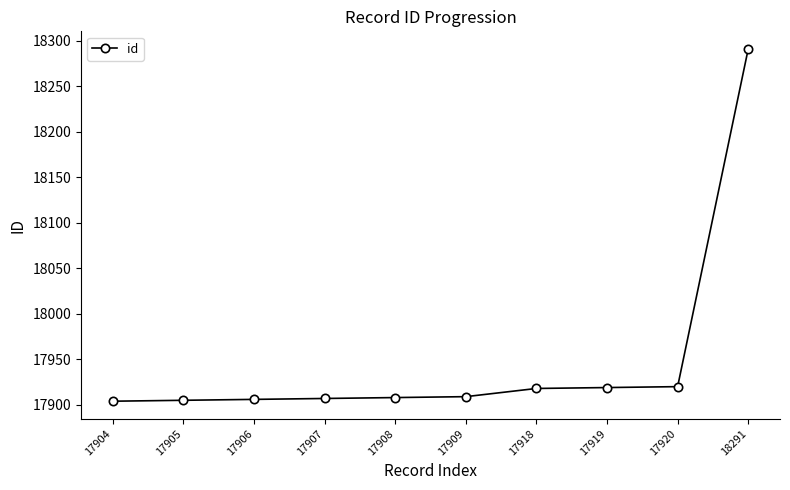

True or false: the data shows 7131 at 17907.

False